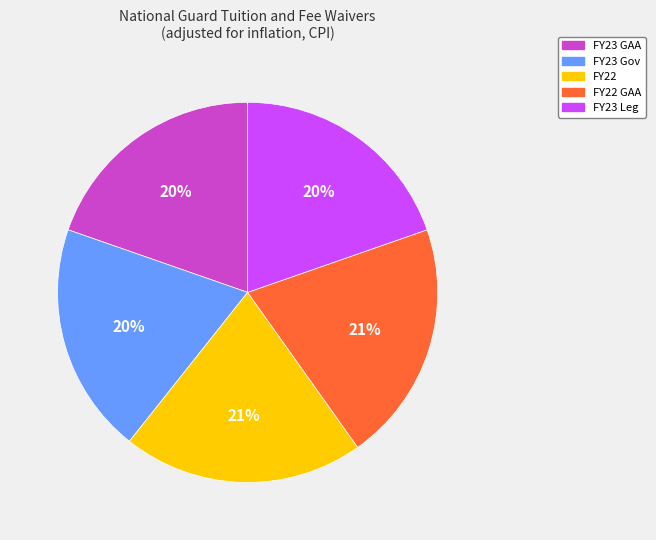

Does FY23 Leg represent more than half of the total?

No